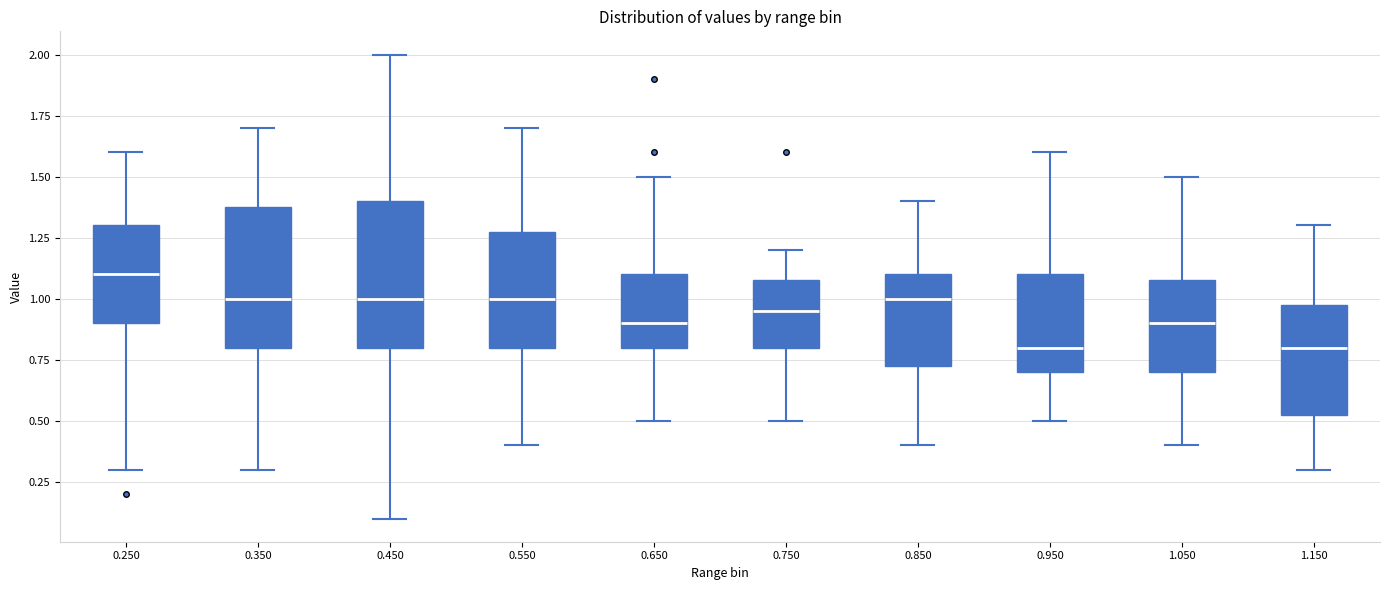

Reading left to right, read every box against the y-axis: the position of its median line, the range the box covers, and the ends of its whiskers. The values are not printed on the chart, so give them approximately, as read against the axis.

0.250: median 1.10, box 0.90 to 1.30, whiskers 0.30 to 1.60
0.350: median 1.00, box 0.80 to 1.40, whiskers 0.30 to 1.70
0.450: median 1.00, box 0.80 to 1.40, whiskers 0.10 to 2.00
0.550: median 1.00, box 0.80 to 1.30, whiskers 0.40 to 1.70
0.650: median 0.90, box 0.80 to 1.10, whiskers 0.50 to 1.50
0.750: median 0.95, box 0.80 to 1.10, whiskers 0.50 to 1.20
0.850: median 1.00, box 0.75 to 1.10, whiskers 0.40 to 1.40
0.950: median 0.80, box 0.70 to 1.10, whiskers 0.50 to 1.60
1.050: median 0.90, box 0.70 to 1.10, whiskers 0.40 to 1.50
1.150: median 0.80, box 0.55 to 1.00, whiskers 0.30 to 1.30